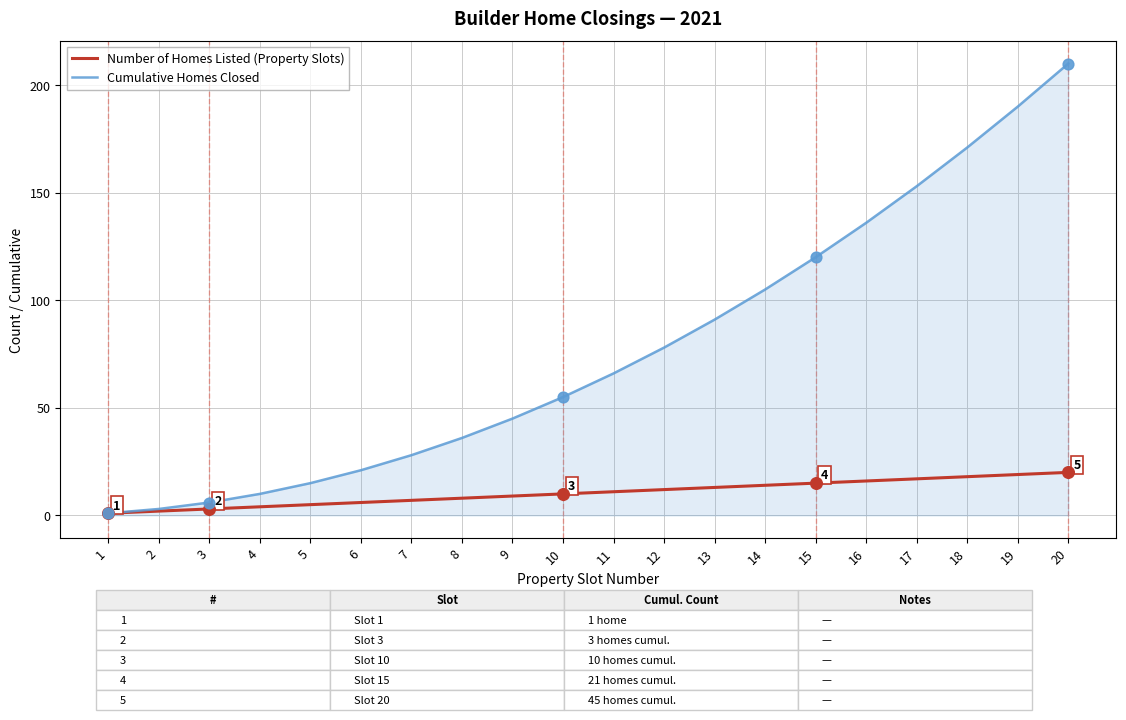

What are all the series names shown in the legend?

Number of Homes Listed (Property Slots), Cumulative Homes Closed